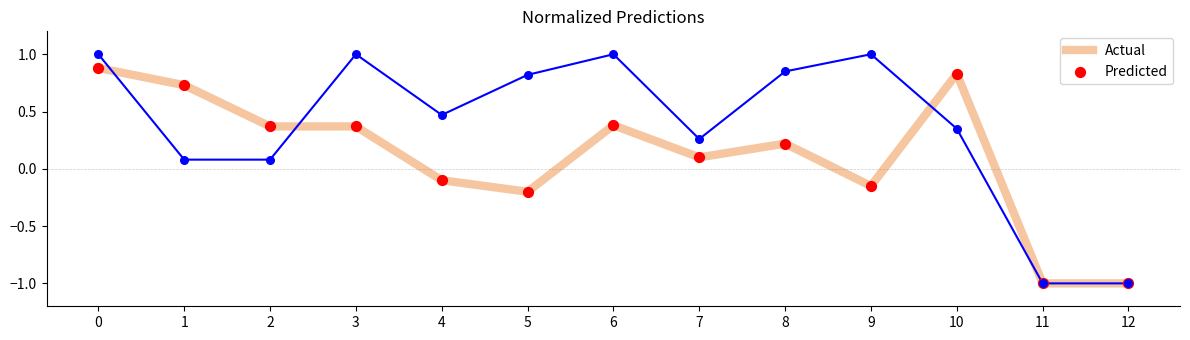

Is the value of Actual at 6 greater than the value of Predicted at 5?

Yes